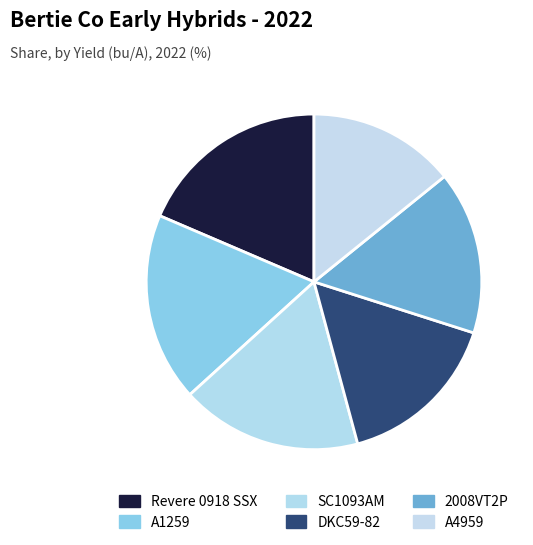

How many slices are in this pie chart?

6